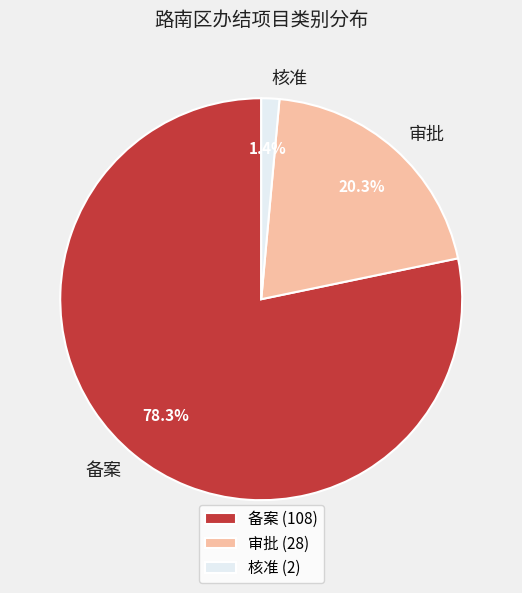

How many slices are in this pie chart?

3